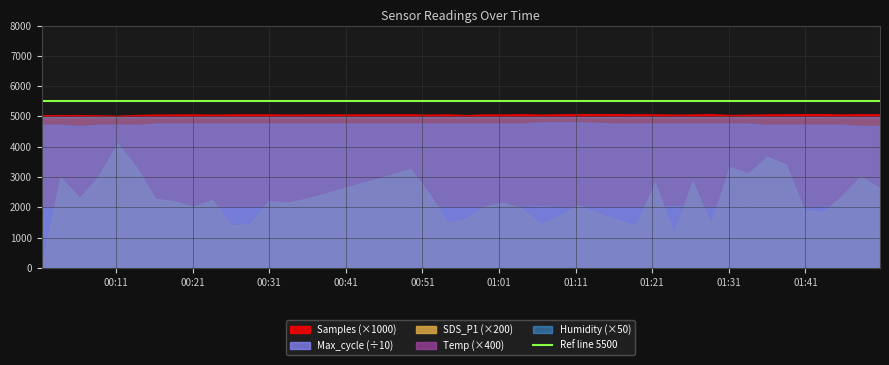

At which label does Max_cycle reach its minimum?

2023/01/11 00:03:45